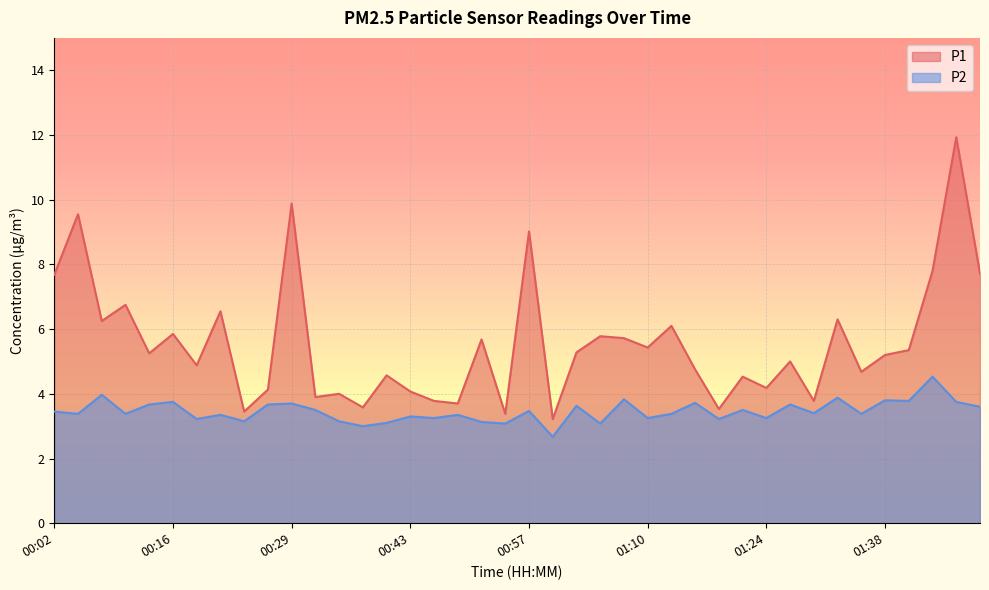

What is the difference between the maximum and minimum values in the P2 series?

1.9